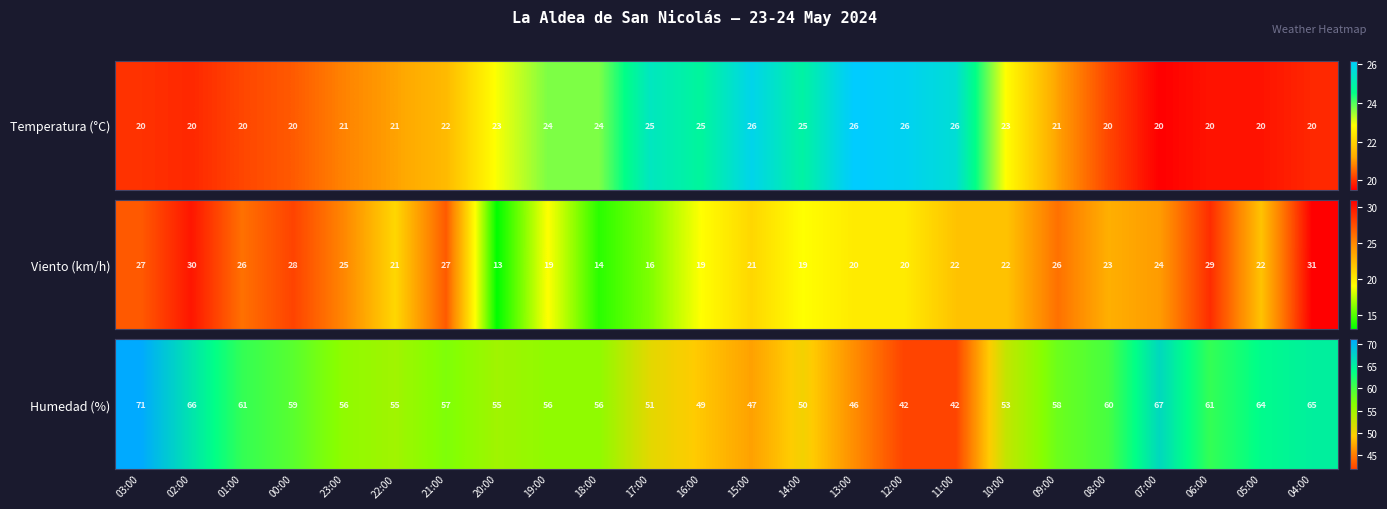

What is the difference between the maximum and second lowest values?

29